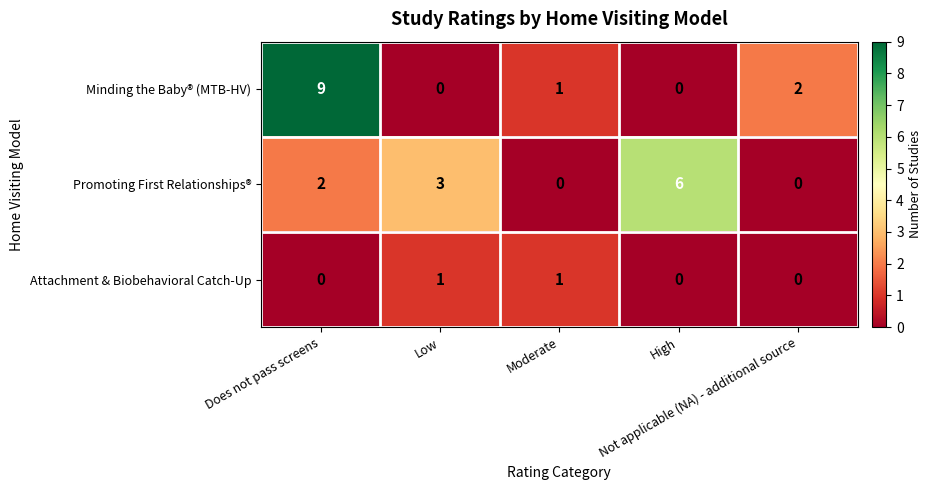

What is the sum of all Minding the Baby® (MTB-HV) values?

12